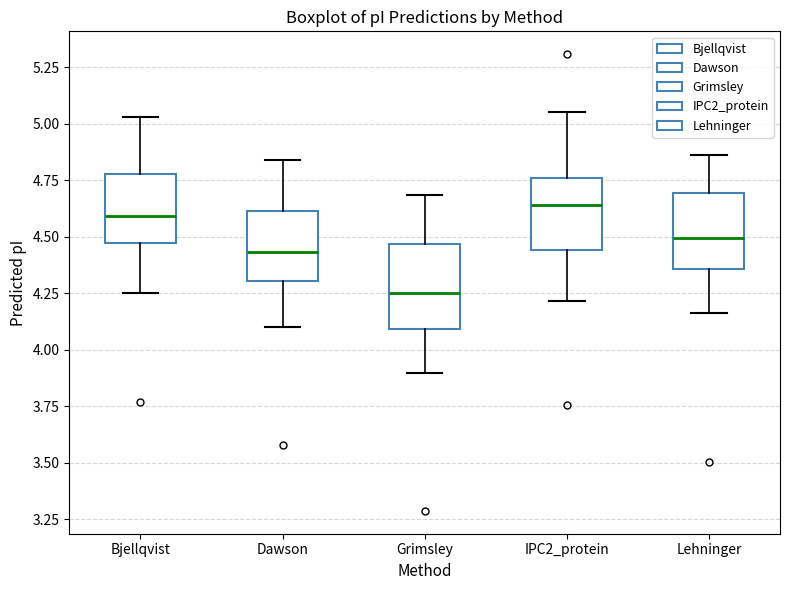

Which box has the lowest median line?

Grimsley